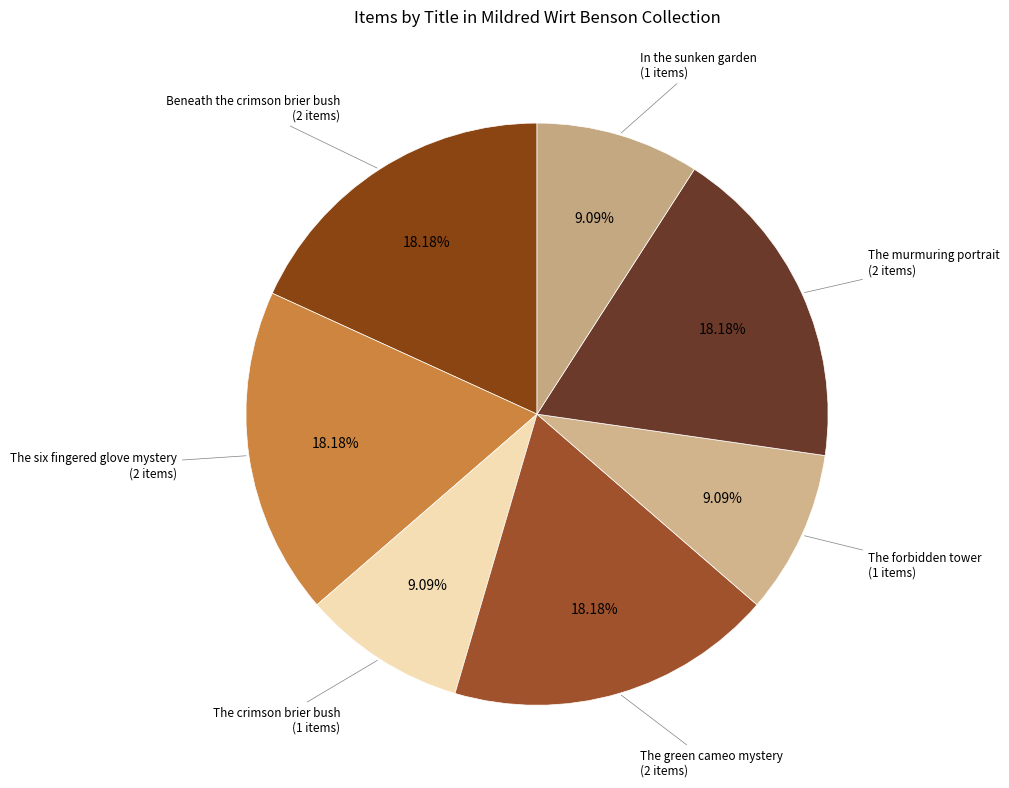

The Beneath the crimson brier bush slice represents 18% of the pie. True or false?

True